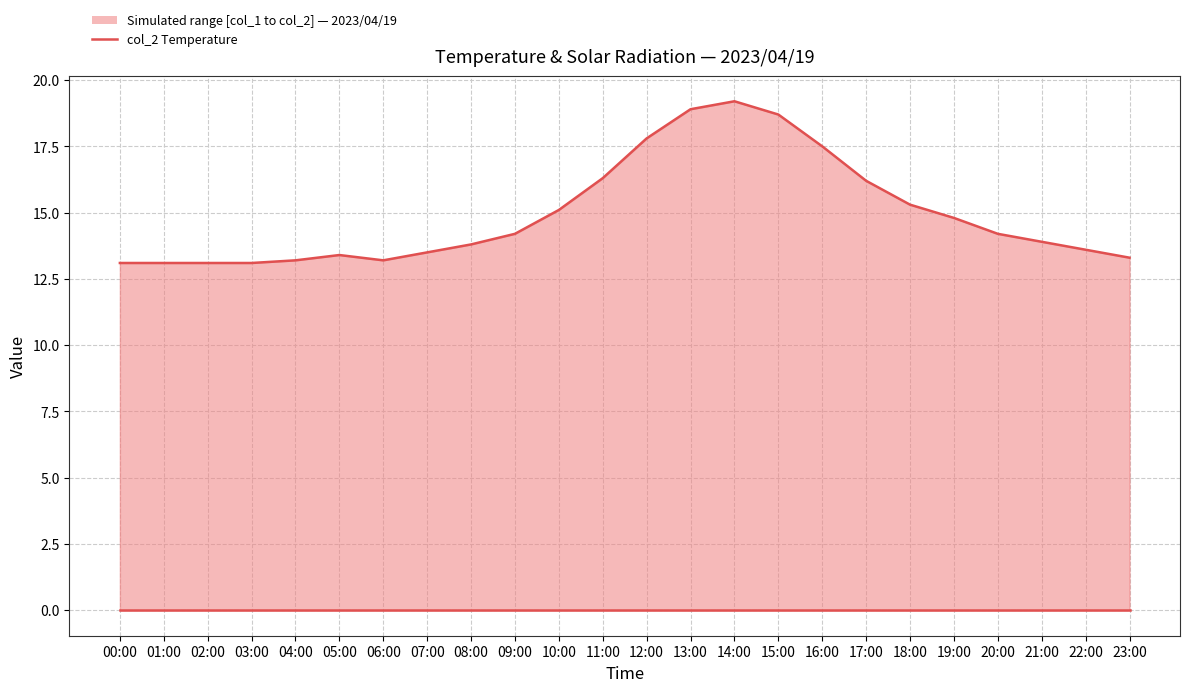

Between 19:00 and 22:00, which series saw the biggest shift?

col_2 (Temperature °C)